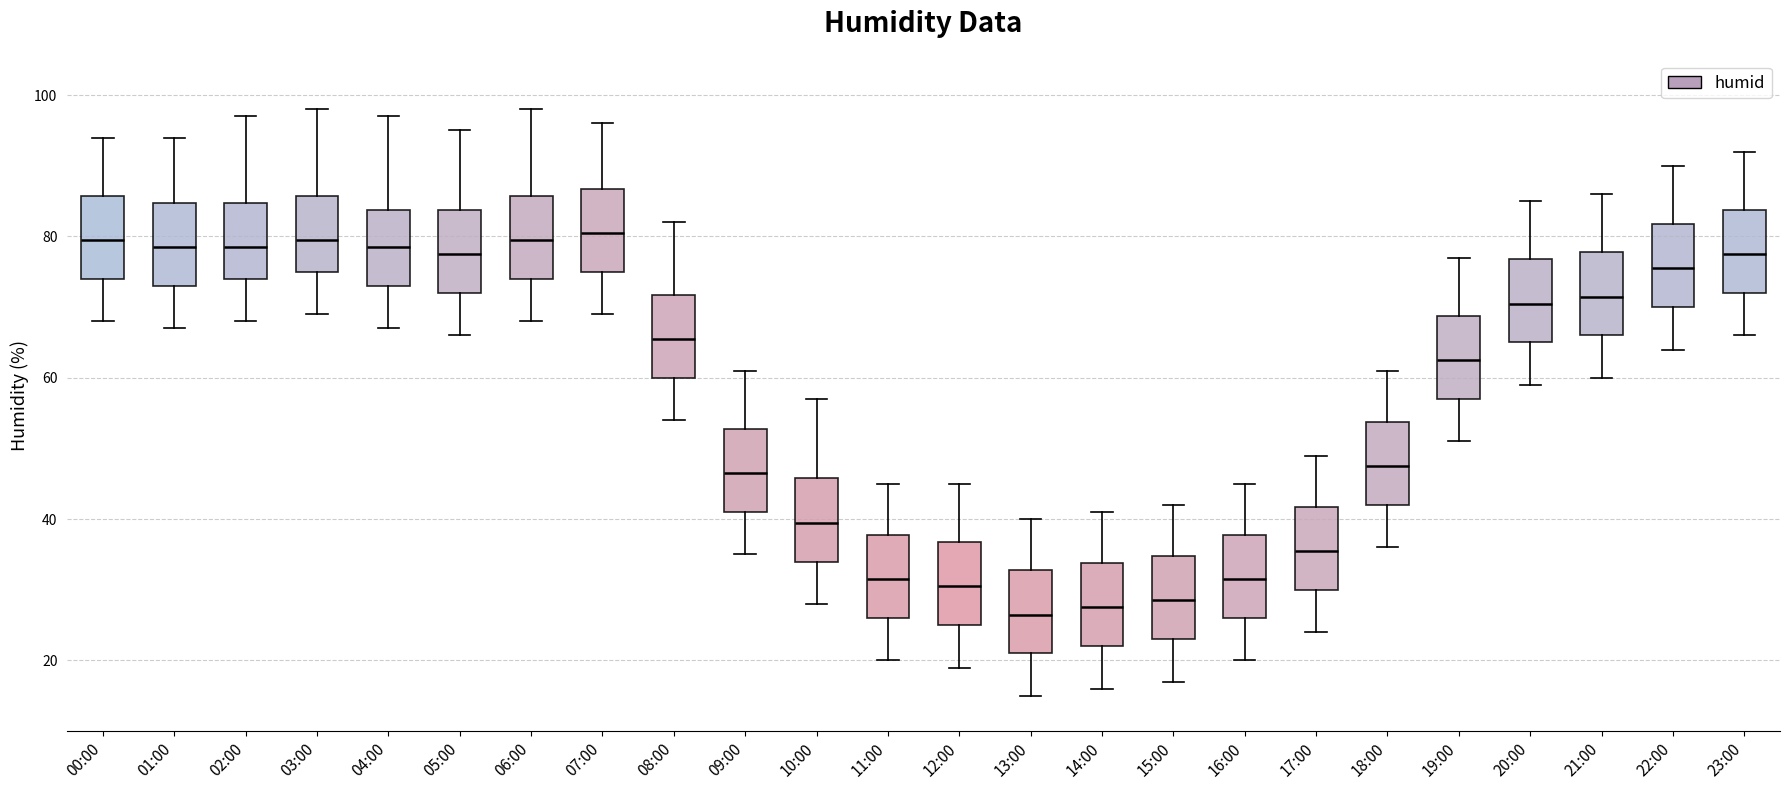

Reading left to right, transcribe this box plot: for each box, give where its median line is, the range the box spans, and where its two whiskers end, as read against the y-axis. The values are not printed on the chart, so give them approximately, as read against the axis.

00:00: median 80, box 74 to 86, whiskers 68 to 94
01:00: median 78, box 74 to 84, whiskers 68 to 94
02:00: median 78, box 74 to 84, whiskers 68 to 98
03:00: median 80, box 76 to 86, whiskers 70 to 98
04:00: median 78, box 74 to 84, whiskers 68 to 98
05:00: median 78, box 72 to 84, whiskers 66 to 96
06:00: median 80, box 74 to 86, whiskers 68 to 98
07:00: median 80, box 76 to 86, whiskers 70 to 96
08:00: median 66, box 60 to 72, whiskers 54 to 82
09:00: median 46, box 42 to 52, whiskers 36 to 62
10:00: median 40, box 34 to 46, whiskers 28 to 58
11:00: median 32, box 26 to 38, whiskers 20 to 46
12:00: median 30, box 26 to 36, whiskers 20 to 46
13:00: median 26, box 22 to 32, whiskers 16 to 40
14:00: median 28, box 22 to 34, whiskers 16 to 42
15:00: median 28, box 24 to 34, whiskers 18 to 42
16:00: median 32, box 26 to 38, whiskers 20 to 46
17:00: median 36, box 30 to 42, whiskers 24 to 50
18:00: median 48, box 42 to 54, whiskers 36 to 62
19:00: median 62, box 58 to 68, whiskers 52 to 78
20:00: median 70, box 66 to 76, whiskers 60 to 86
21:00: median 72, box 66 to 78, whiskers 60 to 86
22:00: median 76, box 70 to 82, whiskers 64 to 90
23:00: median 78, box 72 to 84, whiskers 66 to 92